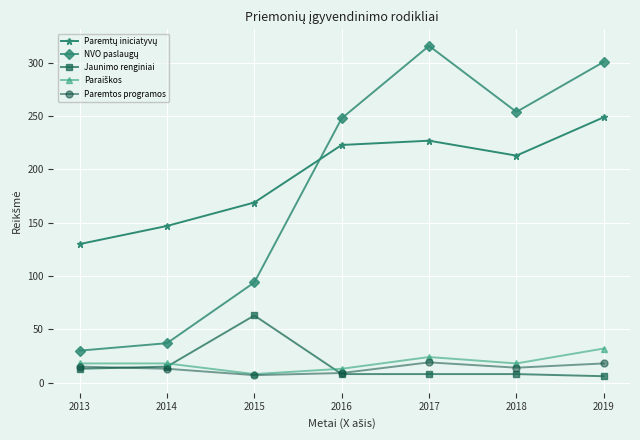

Is it true that Paremtos programos equals 9 at 2016?

True